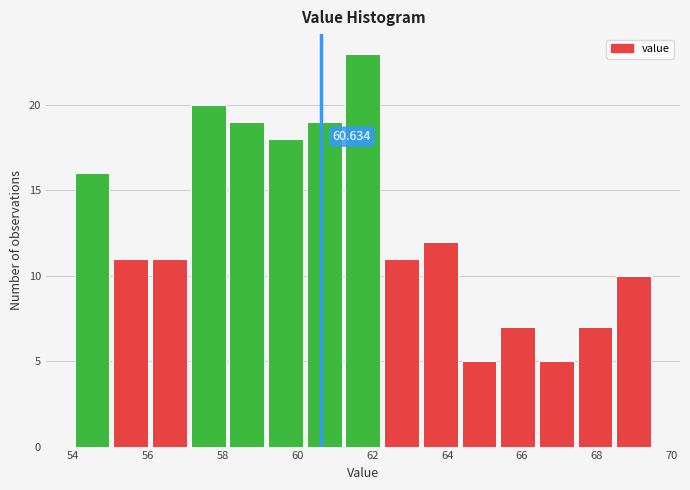

Which range on the x-axis has the tallest bar?

61.2 to 62.2